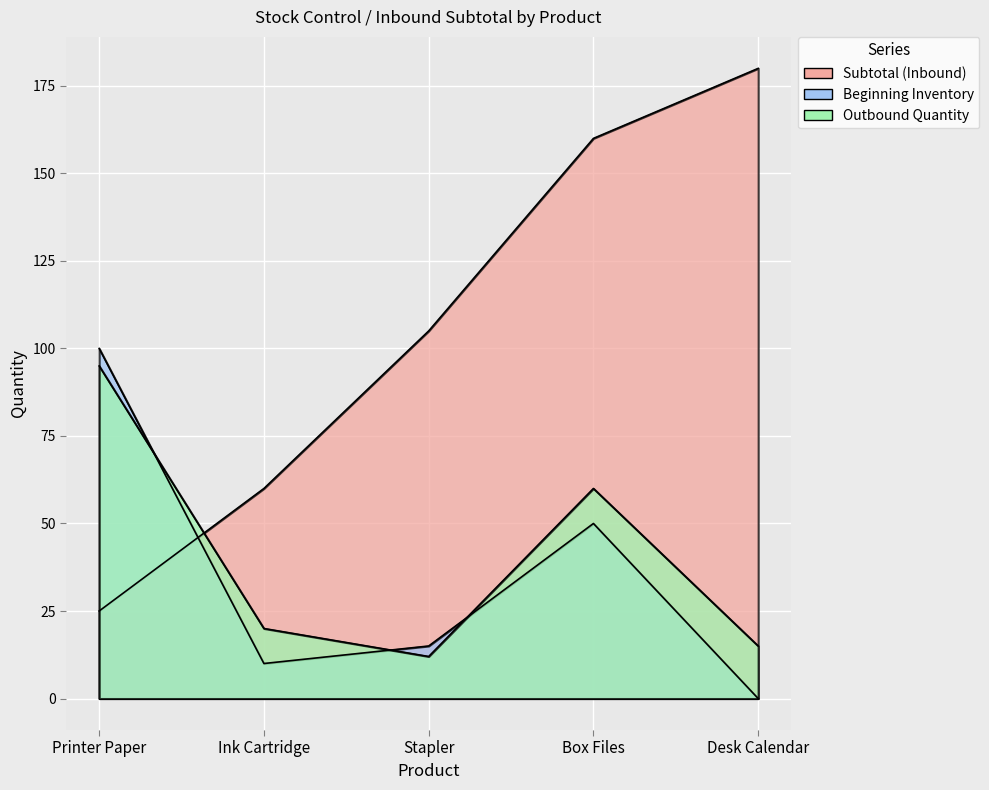

Which series has the largest total across all categories?

Subtotal (Inbound)